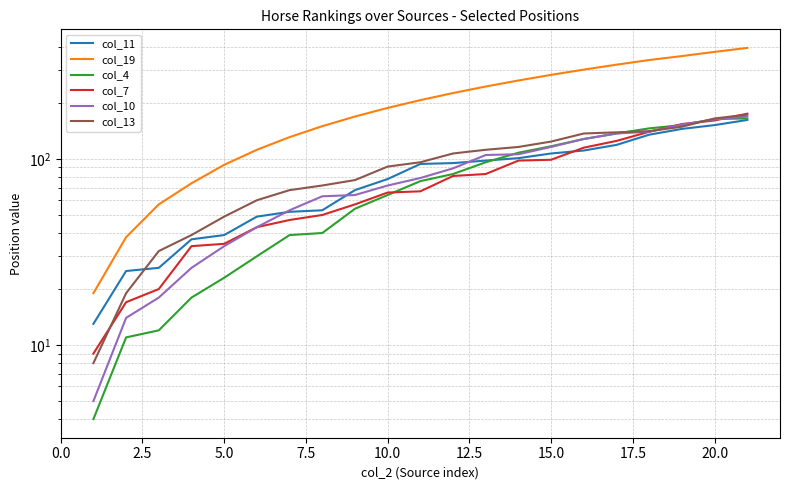

Which has a higher value, 12.5 or 20.0?

20.0